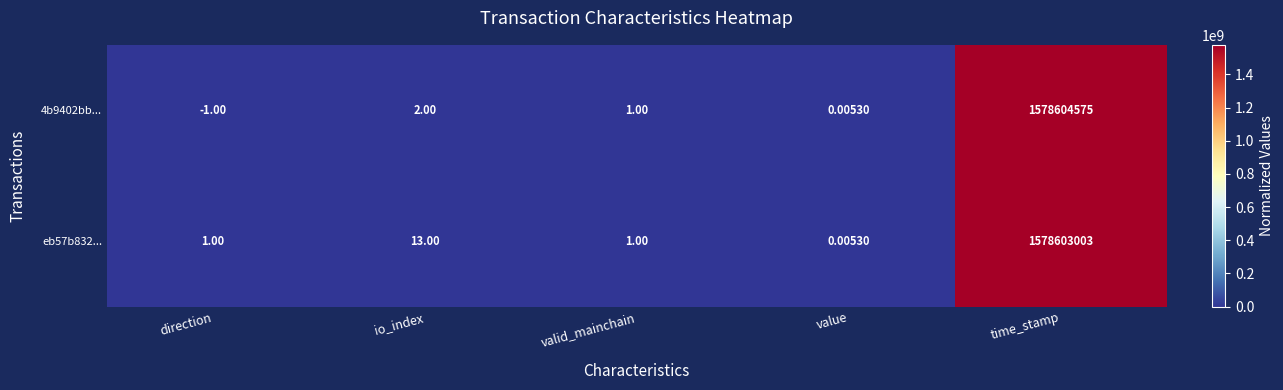

At which category does the chart reach its peak across all series?

time_stamp